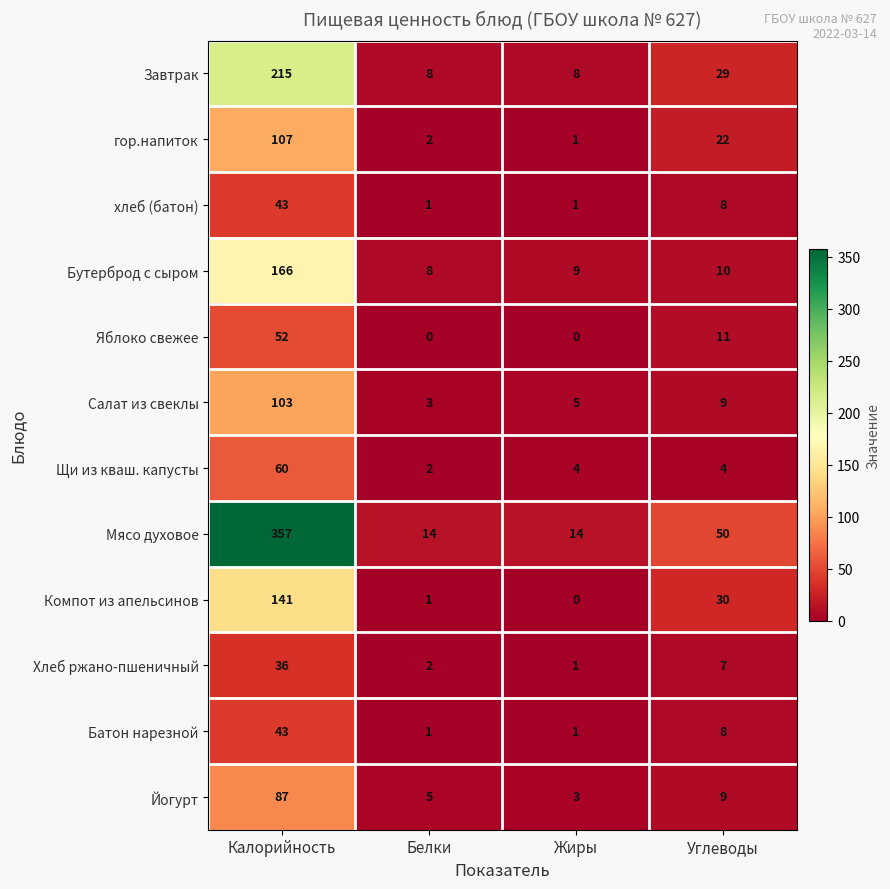

Is the value of Хлеб ржано-пшеничный at Углеводы greater than the value of Салат из свеклы at Калорийность?

No